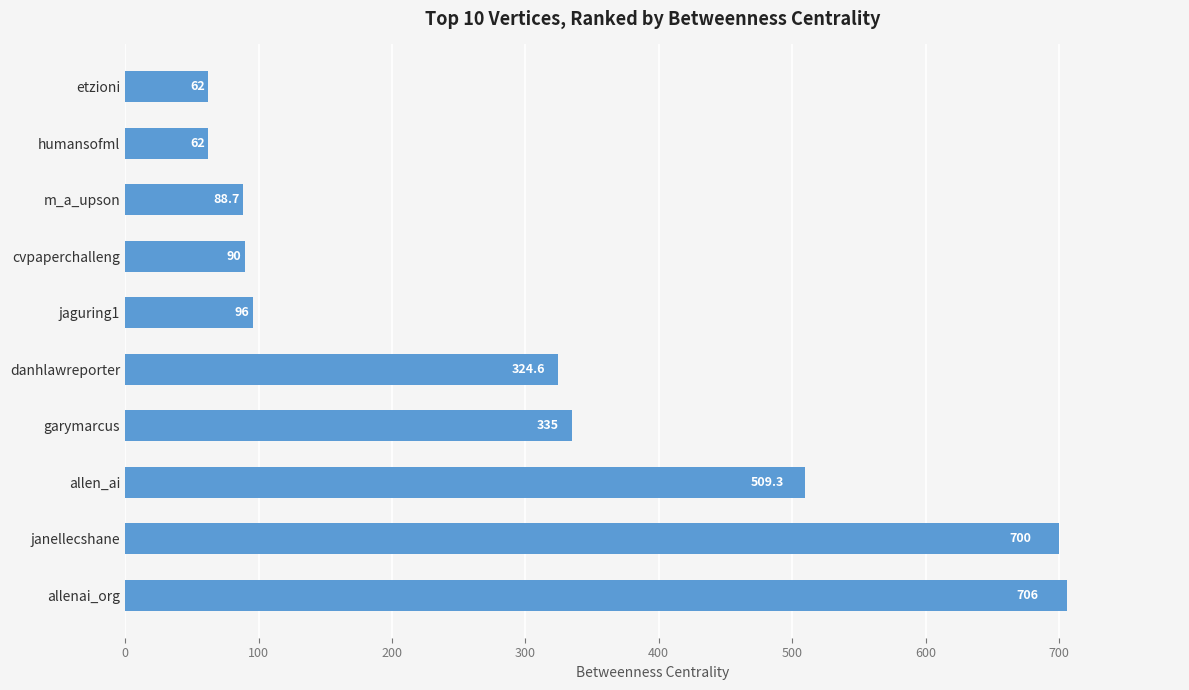

Reading bottom to top, transcribe all the data shown in this chart.

allenai_org=706.0	janellecshane=700.0	allen_ai=509.3	garymarcus=335.0	danhlawreporter=324.6	jaguring1=96.0	cvpaperchalleng=90.0	m_a_upson=88.7	humansofml=62.0	etzioni=62.0